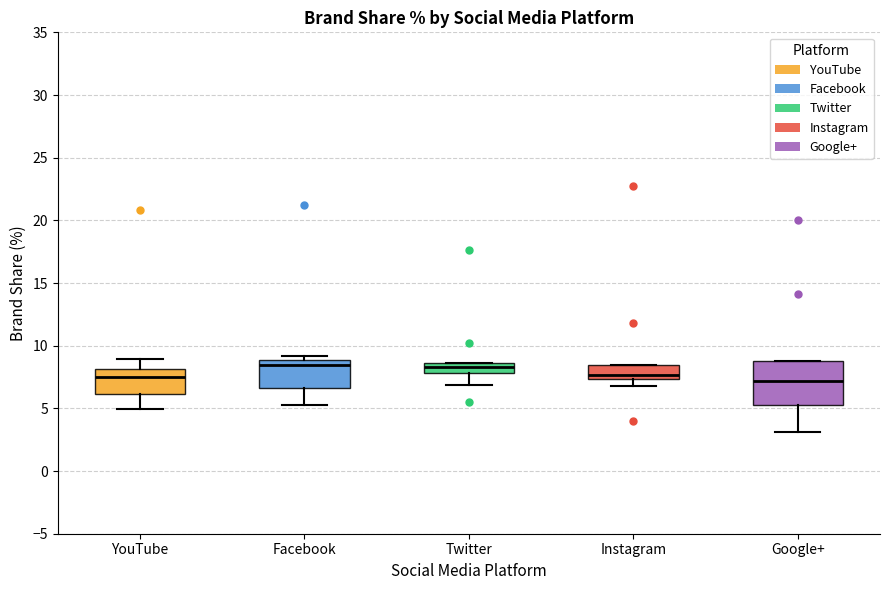

Which box is the tallest, from its lower edge to its upper edge?

Google+